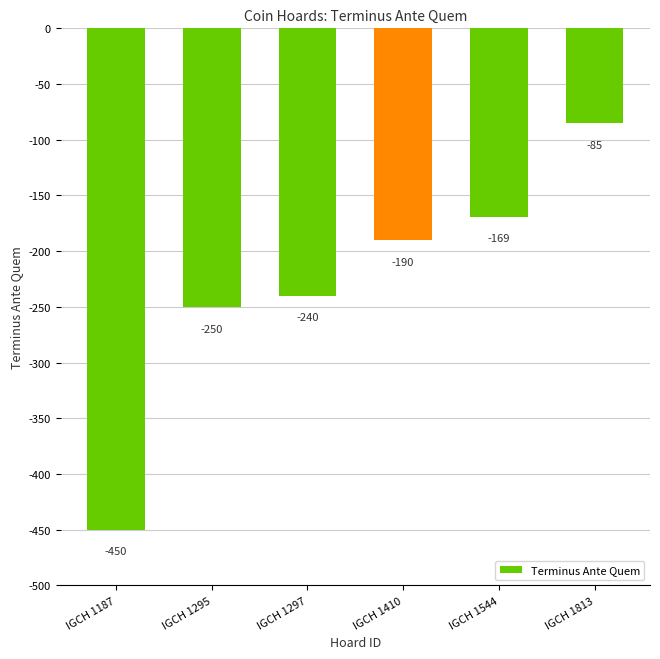

Which category has the highest value across all series?

IGCH 1813